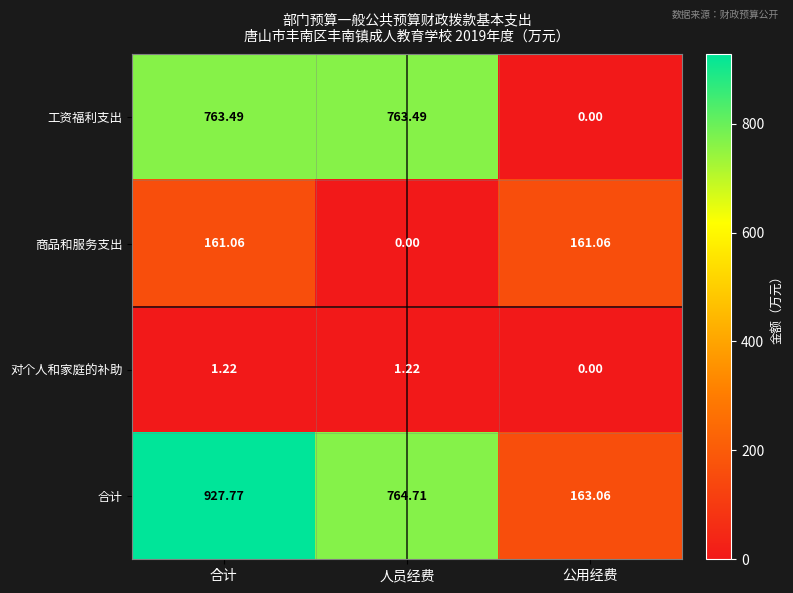

At which category is the sum across all series the highest?

合计